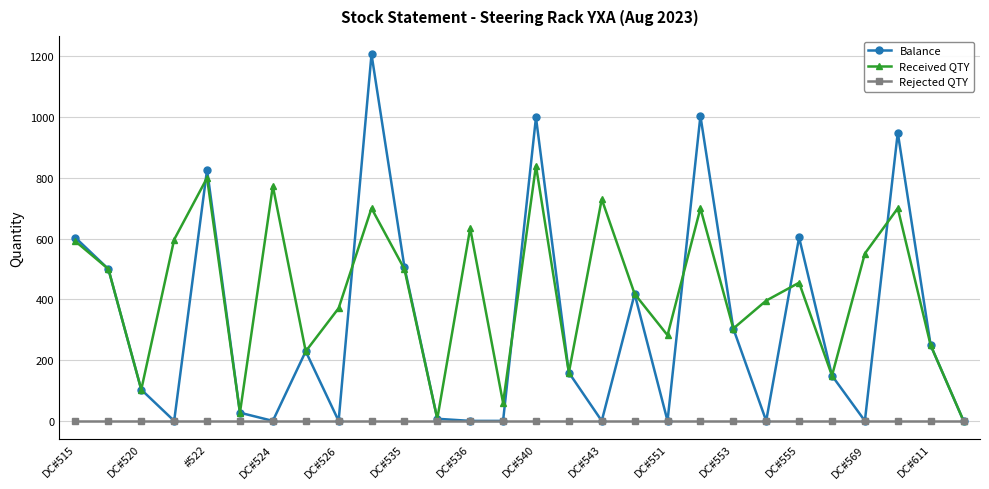

How many distinct data groups are displayed?

3